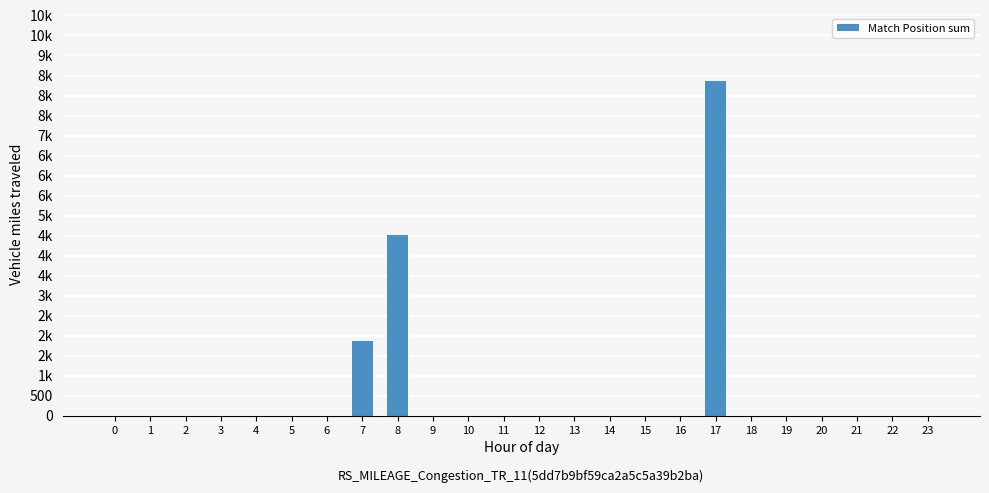

Which has a higher value, 4 or 12?

4